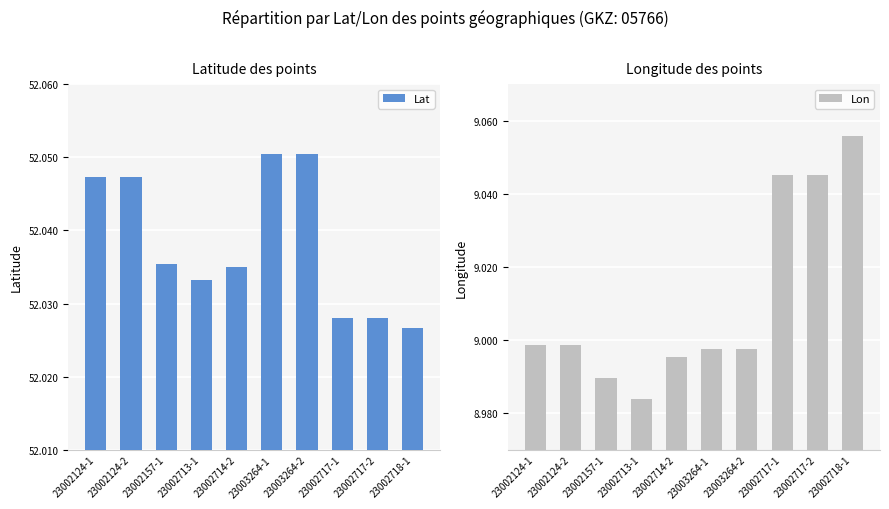

Which category has the lowest value in the Lon series?

23002713-1